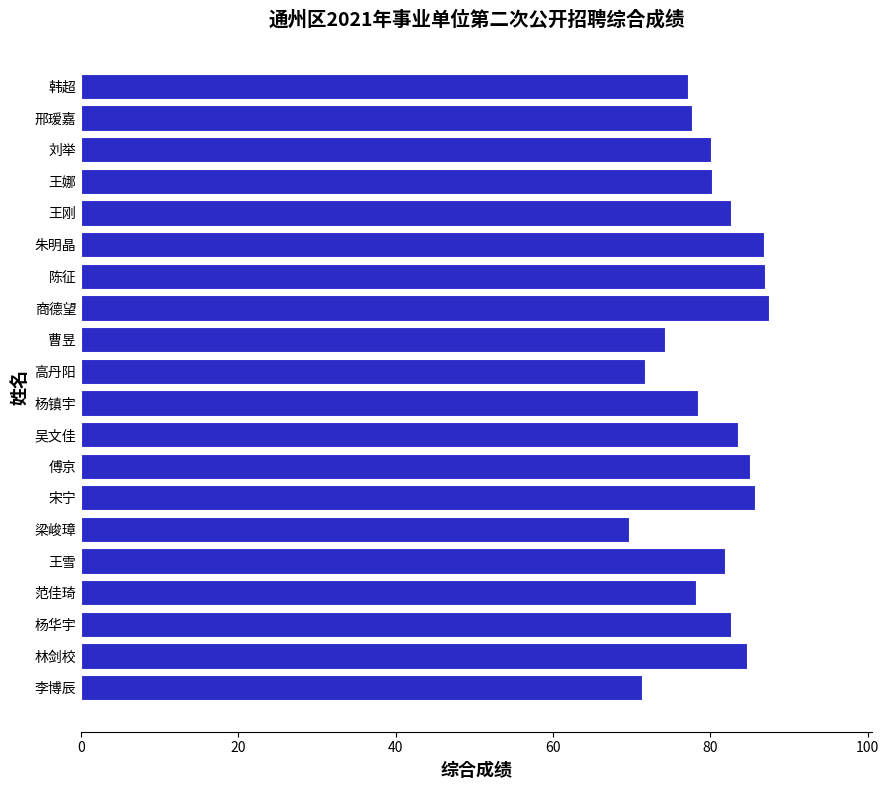

What is the smallest value displayed?

69.6